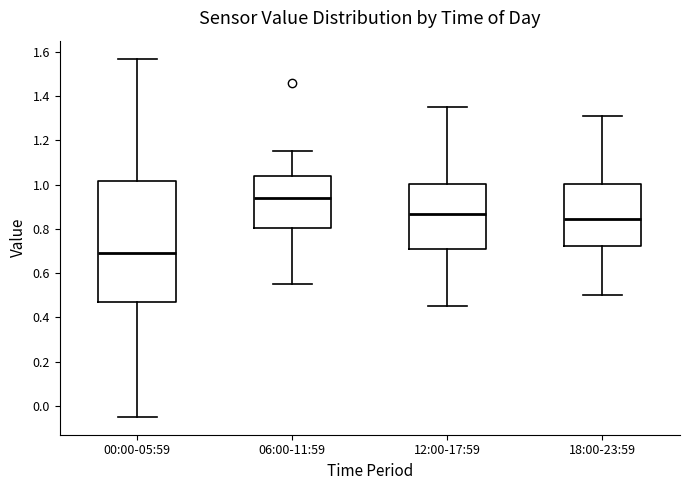

Reading left to right, transcribe this box plot: for each box, give where its median line is, the range the box spans, and where its two whiskers end, as read against the y-axis. The values are not printed on the chart, so give them approximately, as read against the axis.

00:00-05:59: median 0.70, box 0.46 to 1.02, whiskers -0.04 to 1.58
06:00-11:59: median 0.94, box 0.80 to 1.04, whiskers 0.56 to 1.16
12:00-17:59: median 0.86, box 0.70 to 1.00, whiskers 0.46 to 1.36
18:00-23:59: median 0.84, box 0.72 to 1.00, whiskers 0.50 to 1.32